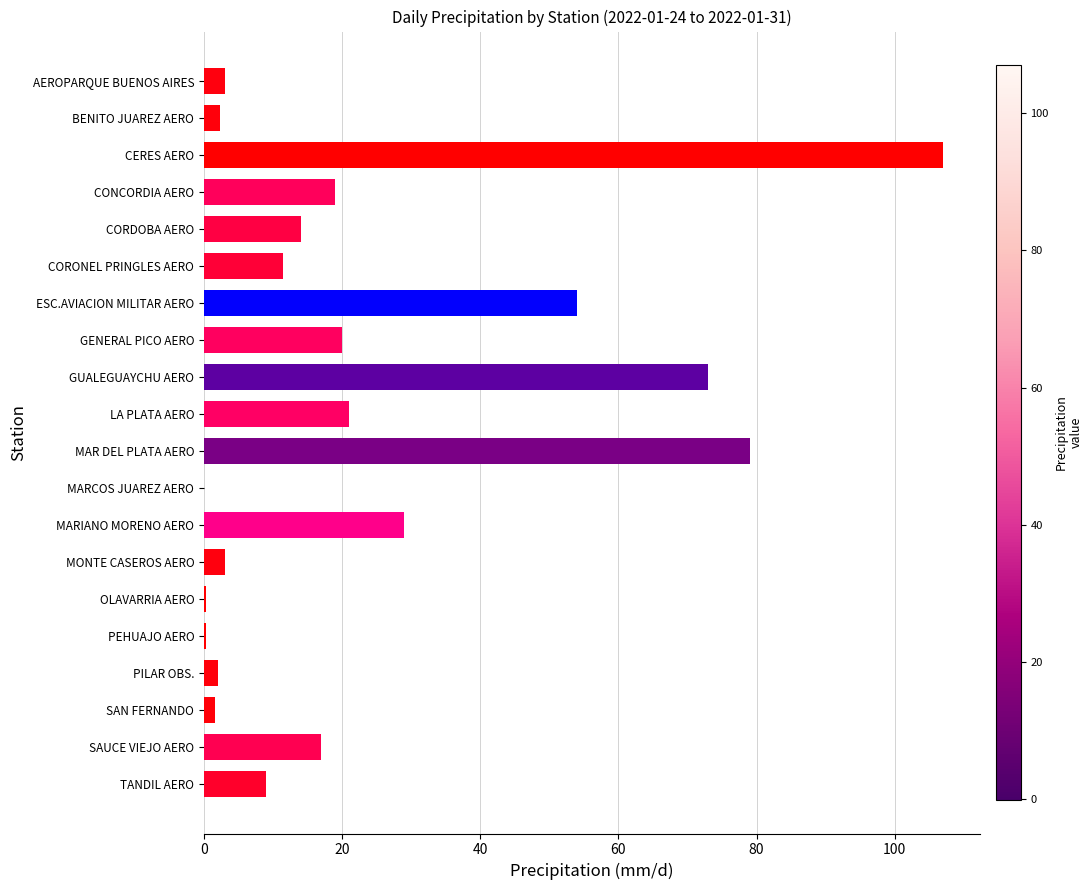

Between MAR DEL PLATA AERO and CONCORDIA AERO, which is larger?

MAR DEL PLATA AERO